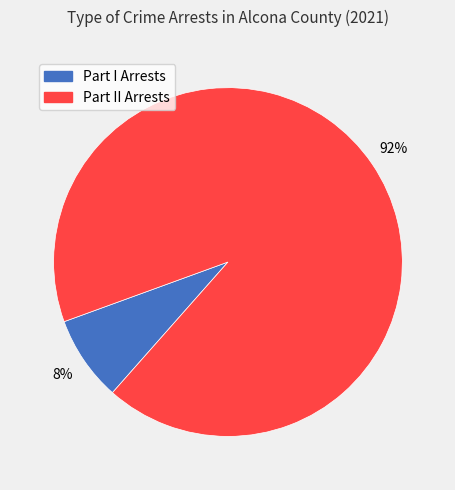

Does any single category account for the majority?

Yes